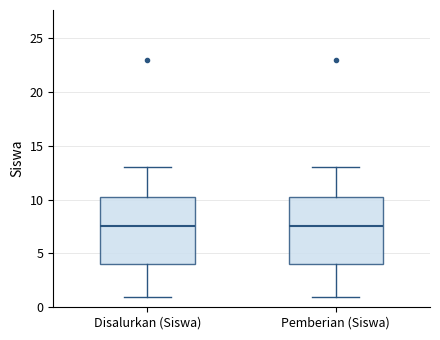

Where does the upper whisker of the box for Disalurkan (Siswa) end on the y-axis? The values are not printed on the chart, so give them approximately, as read against the axis.

13.0